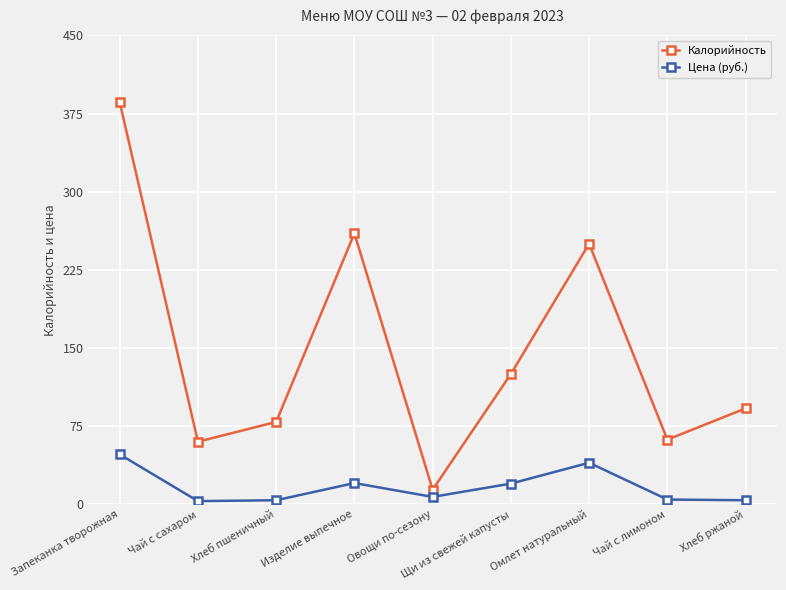

Where is the first local maximum for Калорийность?

Изделие выпечное